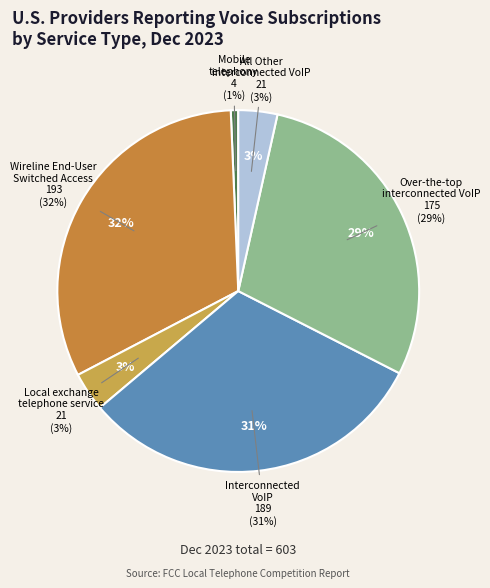

Is it true that Wireline End-User Switched Access Lines is 39% of the pie?

False